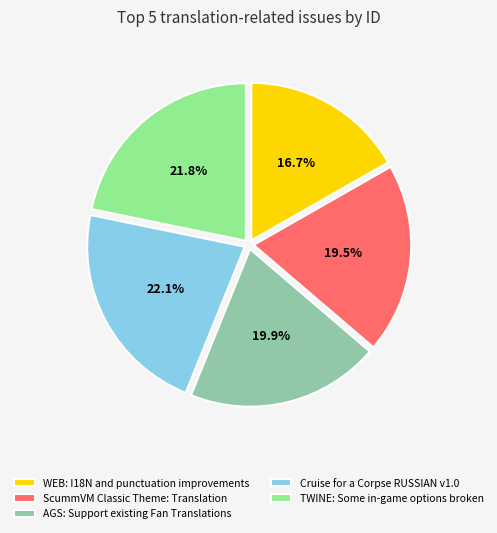

How many segments does this pie chart have?

5